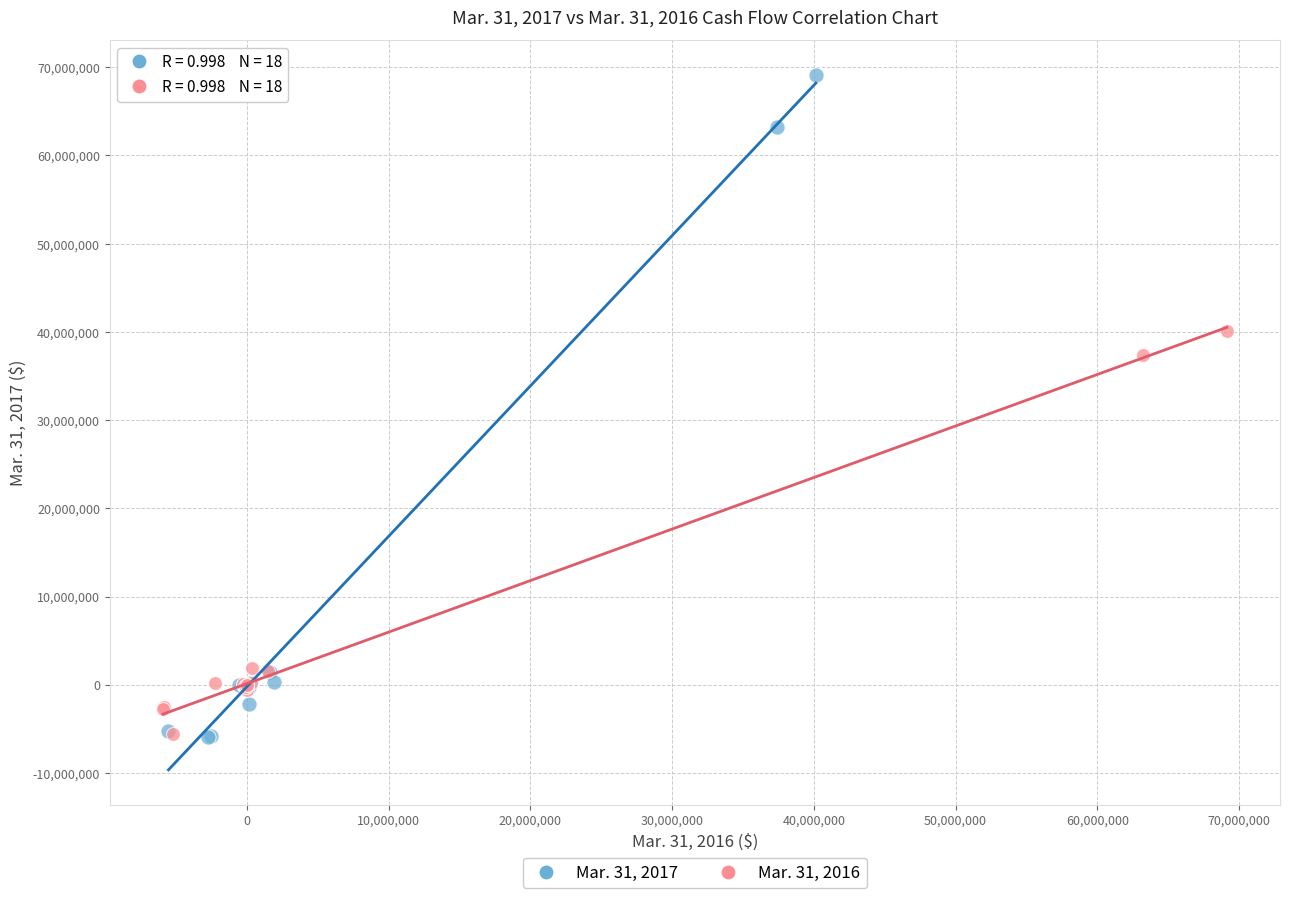

Which series reaches the maximum Y coordinate?

Mar. 31, 2017